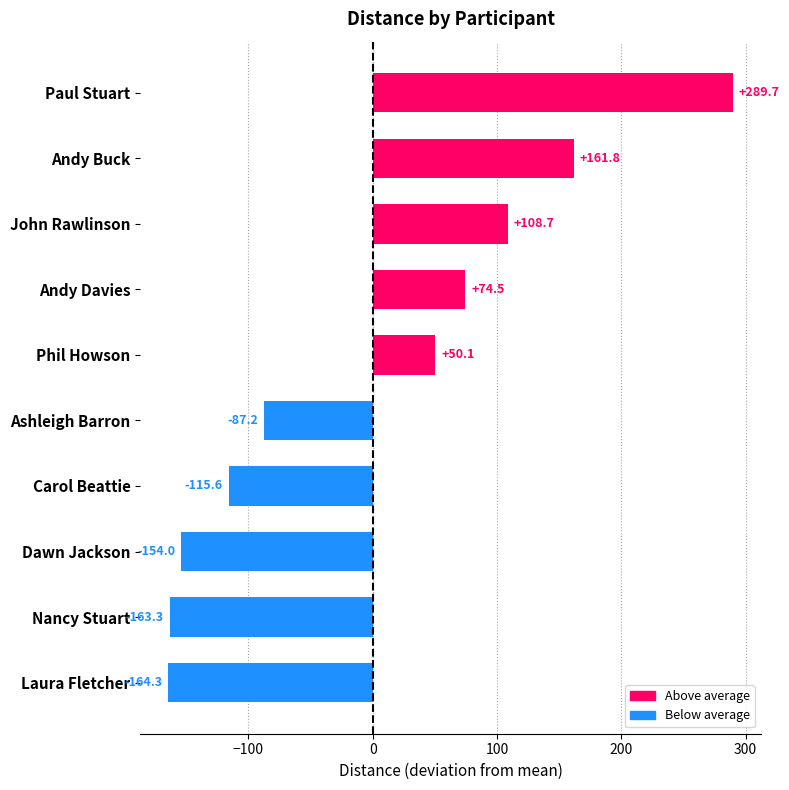

Reading bottom to top, what are all the values shown in this chart?

-164.3	-163.3	-154.0	-115.6	-87.2	50.1	74.5	108.7	161.8	289.7